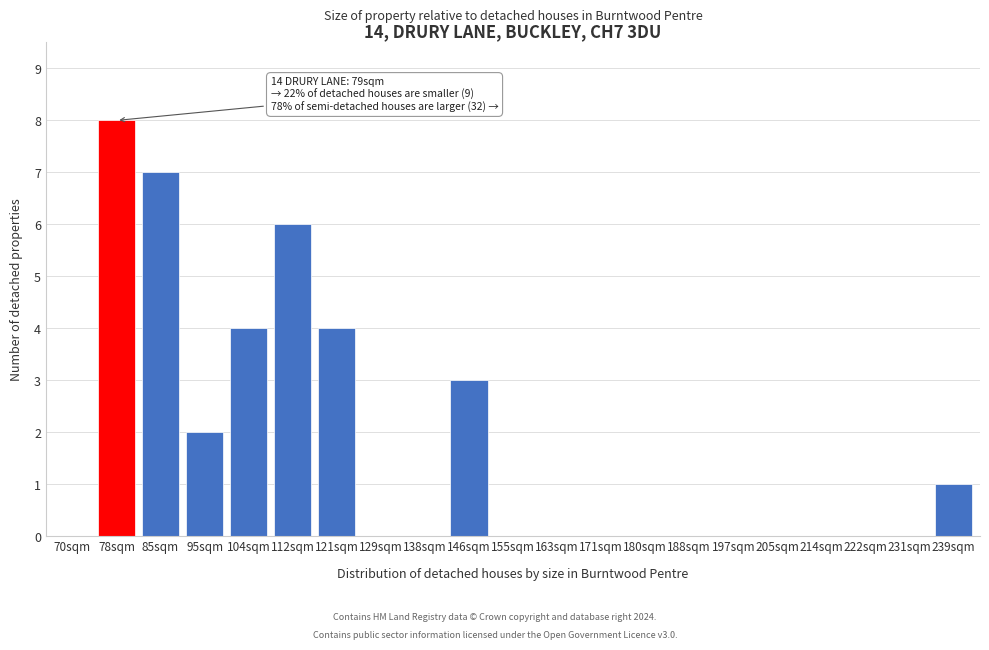

Reading right to left, transcribe all the data shown in this chart.

239sqm=1	231sqm=0	222sqm=0	214sqm=0	205sqm=0	197sqm=0	188sqm=0	180sqm=0	171sqm=0	163sqm=0	155sqm=0	146sqm=3	138sqm=0	129sqm=0	121sqm=4	112sqm=6	104sqm=4	95sqm=2	85sqm=7	78sqm=8	70sqm=0